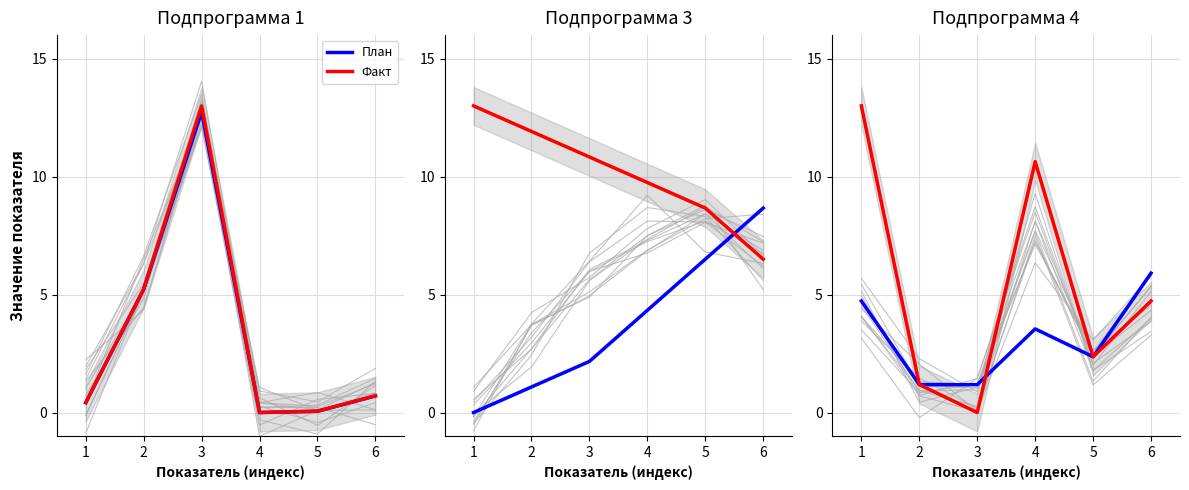

Which series has the largest total across all categories?

Факт